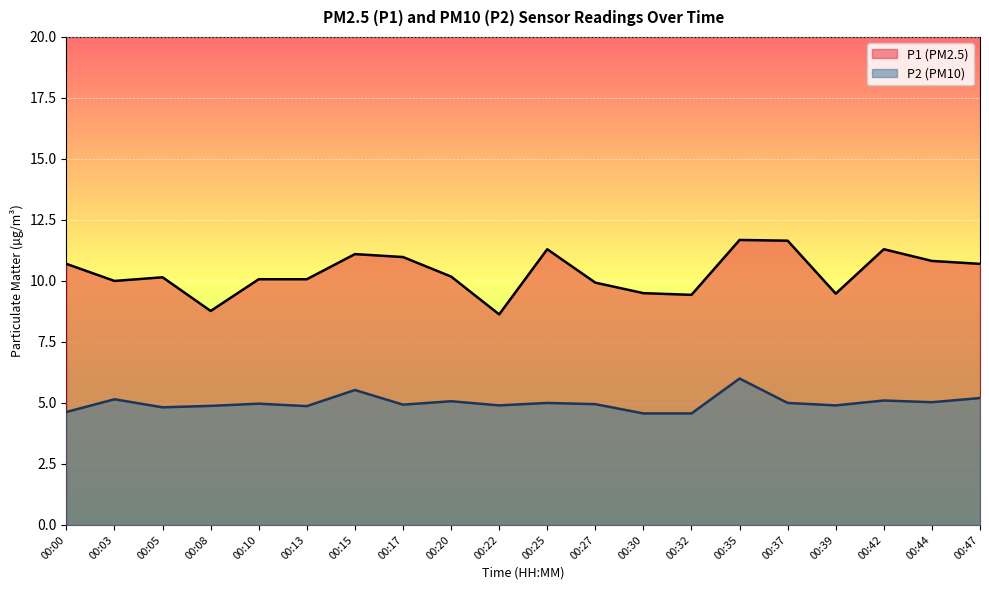

At which label is P1 closest to 10?

00:03